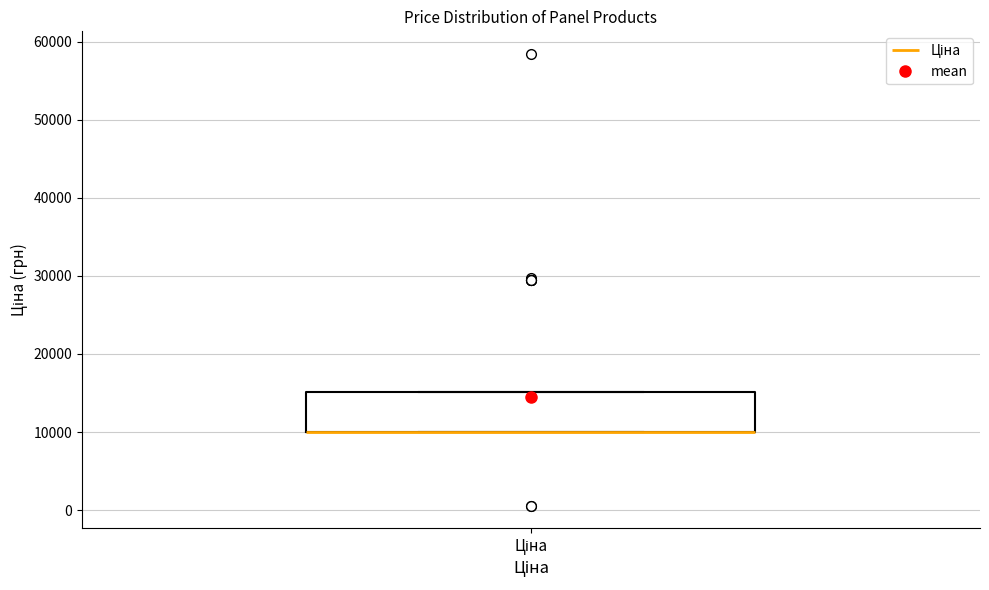

Read this box plot against the y-axis: the position of the median line, the range covered by the box, and the ends of both whiskers. The values are not printed on the chart, so give them approximately, as read against the axis.

median 10000 (drawn on the box's lower edge), box 10000 to 15000, whiskers 10000 to 15000